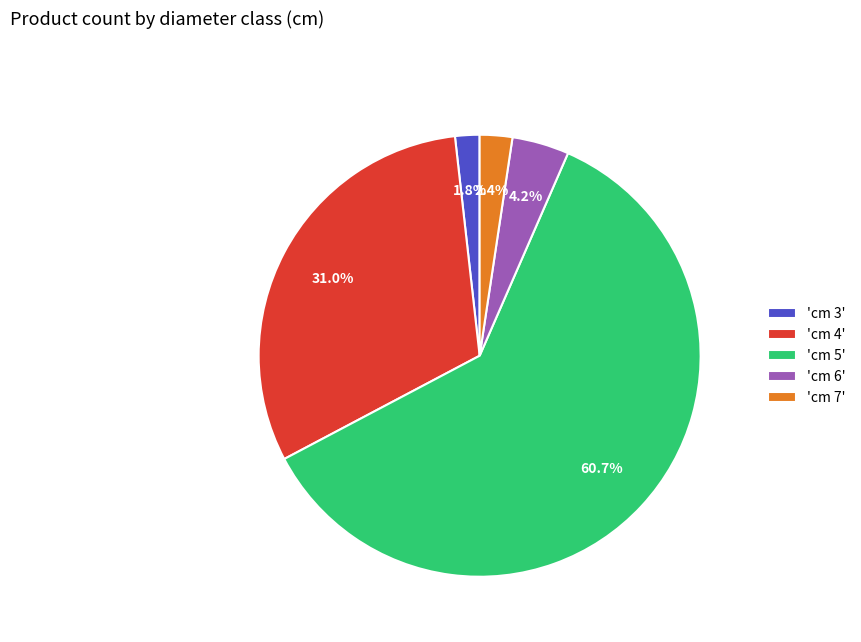

Which has a higher value, 'cm 3' or 'cm 6'?

'cm 6'